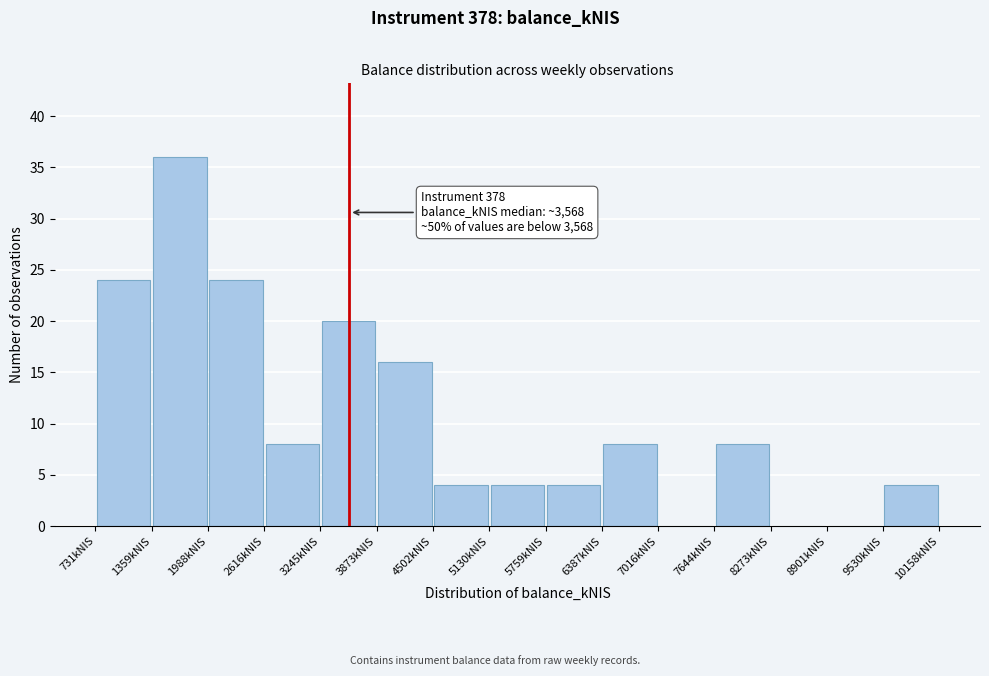

Over which range of the x-axis is the bar tallest?

1400 to 2000